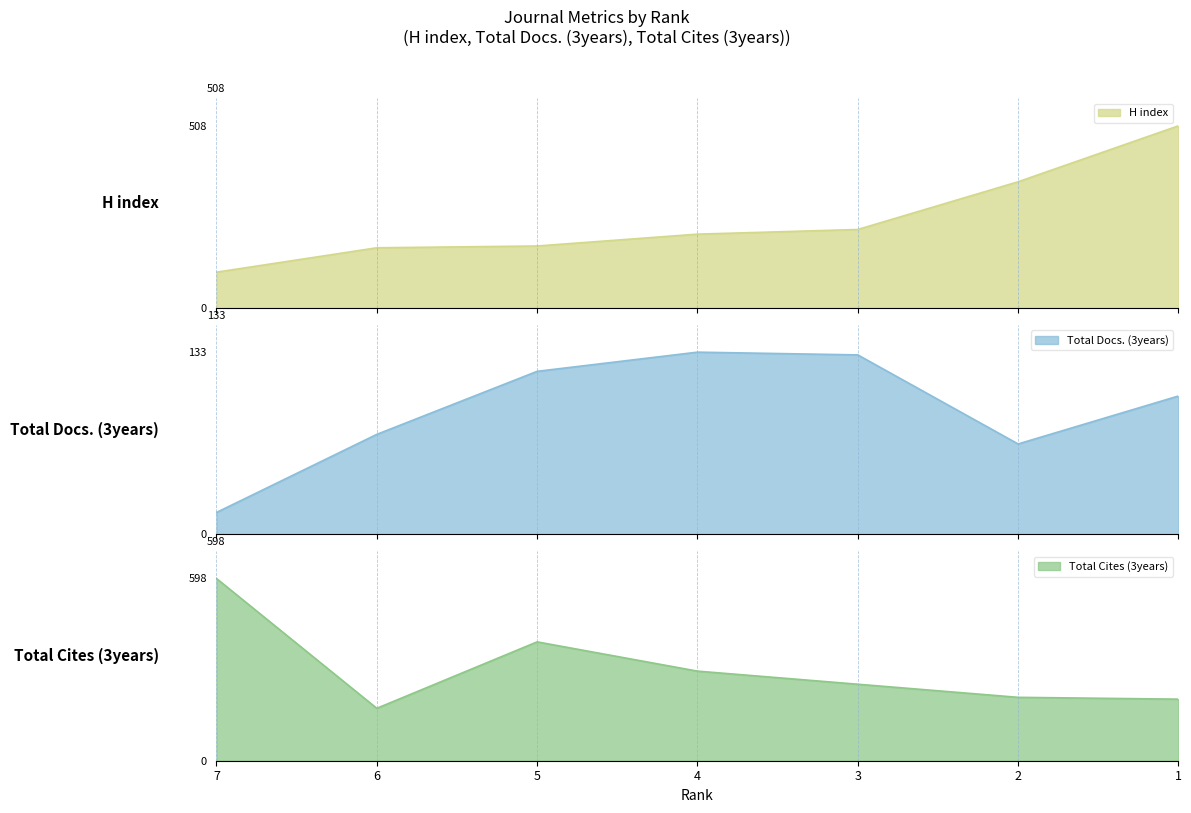

What is the sum of all Total Cites (3years) values?

2115